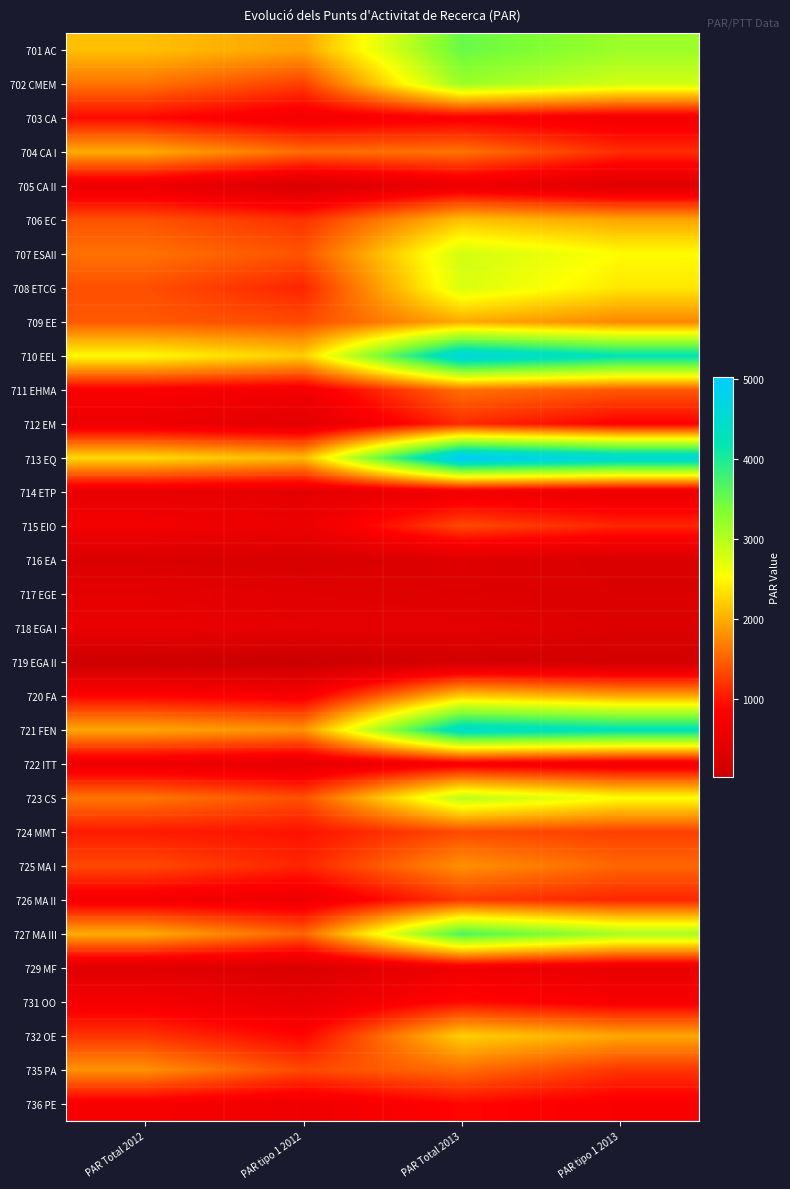

Reading left to right, what are all the values shown in this chart?

701 AC: PAR Total 2012=2115.0	PAR tipo 1 2012=1928.0	PAR Total 2013=3511.3	PAR tipo 1 2013=3169.4
702 CMEM: PAR Total 2012=1607.8	PAR tipo 1 2012=1267.2	PAR Total 2013=3171.2	PAR tipo 1 2013=2819.5
703 CA: PAR Total 2012=916.4	PAR tipo 1 2012=670.9	PAR Total 2013=787.6	PAR tipo 1 2013=672.0
704 CA I: PAR Total 2012=1985.0	PAR tipo 1 2012=1561.9	PAR Total 2013=1607.6	PAR tipo 1 2013=1151.3
705 CA II: PAR Total 2012=561.0	PAR tipo 1 2012=224.8	PAR Total 2013=579.7	PAR tipo 1 2013=332.8
706 EC: PAR Total 2012=1389.3	PAR tipo 1 2012=1180.1	PAR Total 2013=2122.3	PAR tipo 1 2013=1944.4
707 ESAII: PAR Total 2012=1598.2	PAR tipo 1 2012=1401.5	PAR Total 2013=2821.9	PAR tipo 1 2013=2514.9
708 ETCG: PAR Total 2012=1376.9	PAR tipo 1 2012=1087.5	PAR Total 2013=2763.3	PAR tipo 1 2013=2368.7
709 EE: PAR Total 2012=1436.0	PAR tipo 1 2012=1345.2	PAR Total 2013=1969.4	PAR tipo 1 2013=1738.7
710 EEL: PAR Total 2012=2502.7	PAR tipo 1 2012=2213.1	PAR Total 2013=4697.8	PAR tipo 1 2013=4237.7
711 EHMA: PAR Total 2012=786.6	PAR tipo 1 2012=680.2	PAR Total 2013=1585.8	PAR tipo 1 2013=1435.8
712 EM: PAR Total 2012=568.8	PAR tipo 1 2012=403.2	PAR Total 2013=1139.6	PAR tipo 1 2013=845.3
713 EQ: PAR Total 2012=2289.0	PAR tipo 1 2012=2083.2	PAR Total 2013=5030.0	PAR tipo 1 2013=4652.8
714 ETP: PAR Total 2012=510.3	PAR tipo 1 2012=425.7	PAR Total 2013=624.5	PAR tipo 1 2013=542.2
715 EIO: PAR Total 2012=679.6	PAR tipo 1 2012=567.6	PAR Total 2013=1334.6	PAR tipo 1 2013=1099.5
716 EA: PAR Total 2012=269.4	PAR tipo 1 2012=217.5	PAR Total 2013=336.7	PAR tipo 1 2013=264.0
717 EGE: PAR Total 2012=443.8	PAR tipo 1 2012=383.7	PAR Total 2013=324.0	PAR tipo 1 2013=281.0
718 EGA I: PAR Total 2012=533.1	PAR tipo 1 2012=457.5	PAR Total 2013=440.7	PAR tipo 1 2013=307.7
719 EGA II: PAR Total 2012=54.9	PAR tipo 1 2012=18.8	PAR Total 2013=161.3	PAR tipo 1 2013=132.7
720 FA: PAR Total 2012=877.7	PAR tipo 1 2012=747.2	PAR Total 2013=2197.0	PAR tipo 1 2013=1951.8
721 FEN: PAR Total 2012=1951.0	PAR tipo 1 2012=1815.6	PAR Total 2013=4491.5	PAR tipo 1 2013=4273.0
722 ITT: PAR Total 2012=572.7	PAR tipo 1 2012=451.7	PAR Total 2013=731.5	PAR tipo 1 2013=621.0
723 CS: PAR Total 2012=1627.6	PAR tipo 1 2012=1373.3	PAR Total 2013=2963.9	PAR tipo 1 2013=2531.5
724 MMT: PAR Total 2012=1026.2	PAR tipo 1 2012=973.9	PAR Total 2013=1338.2	PAR tipo 1 2013=1269.9
725 MA I: PAR Total 2012=1337.4	PAR tipo 1 2012=1093.2	PAR Total 2013=1810.2	PAR tipo 1 2013=1523.0
726 MA II: PAR Total 2012=699.7	PAR tipo 1 2012=591.3	PAR Total 2013=1218.8	PAR tipo 1 2013=1100.8
727 MA III: PAR Total 2012=1994.0	PAR tipo 1 2012=1511.7	PAR Total 2013=3692.6	PAR tipo 1 2013=3094.0
729 MF: PAR Total 2012=367.6	PAR tipo 1 2012=260.2	PAR Total 2013=633.4	PAR tipo 1 2013=519.0
731 OO: PAR Total 2012=713.9	PAR tipo 1 2012=509.8	PAR Total 2013=924.9	PAR tipo 1 2013=751.5
732 OE: PAR Total 2012=1195.5	PAR tipo 1 2012=882.2	PAR Total 2013=2218.3	PAR tipo 1 2013=1954.0
735 PA: PAR Total 2012=1814.8	PAR tipo 1 2012=1327.5	PAR Total 2013=1569.2	PAR tipo 1 2013=1207.2
736 PE: PAR Total 2012=735.6	PAR tipo 1 2012=613.5	PAR Total 2013=897.7	PAR tipo 1 2013=767.7